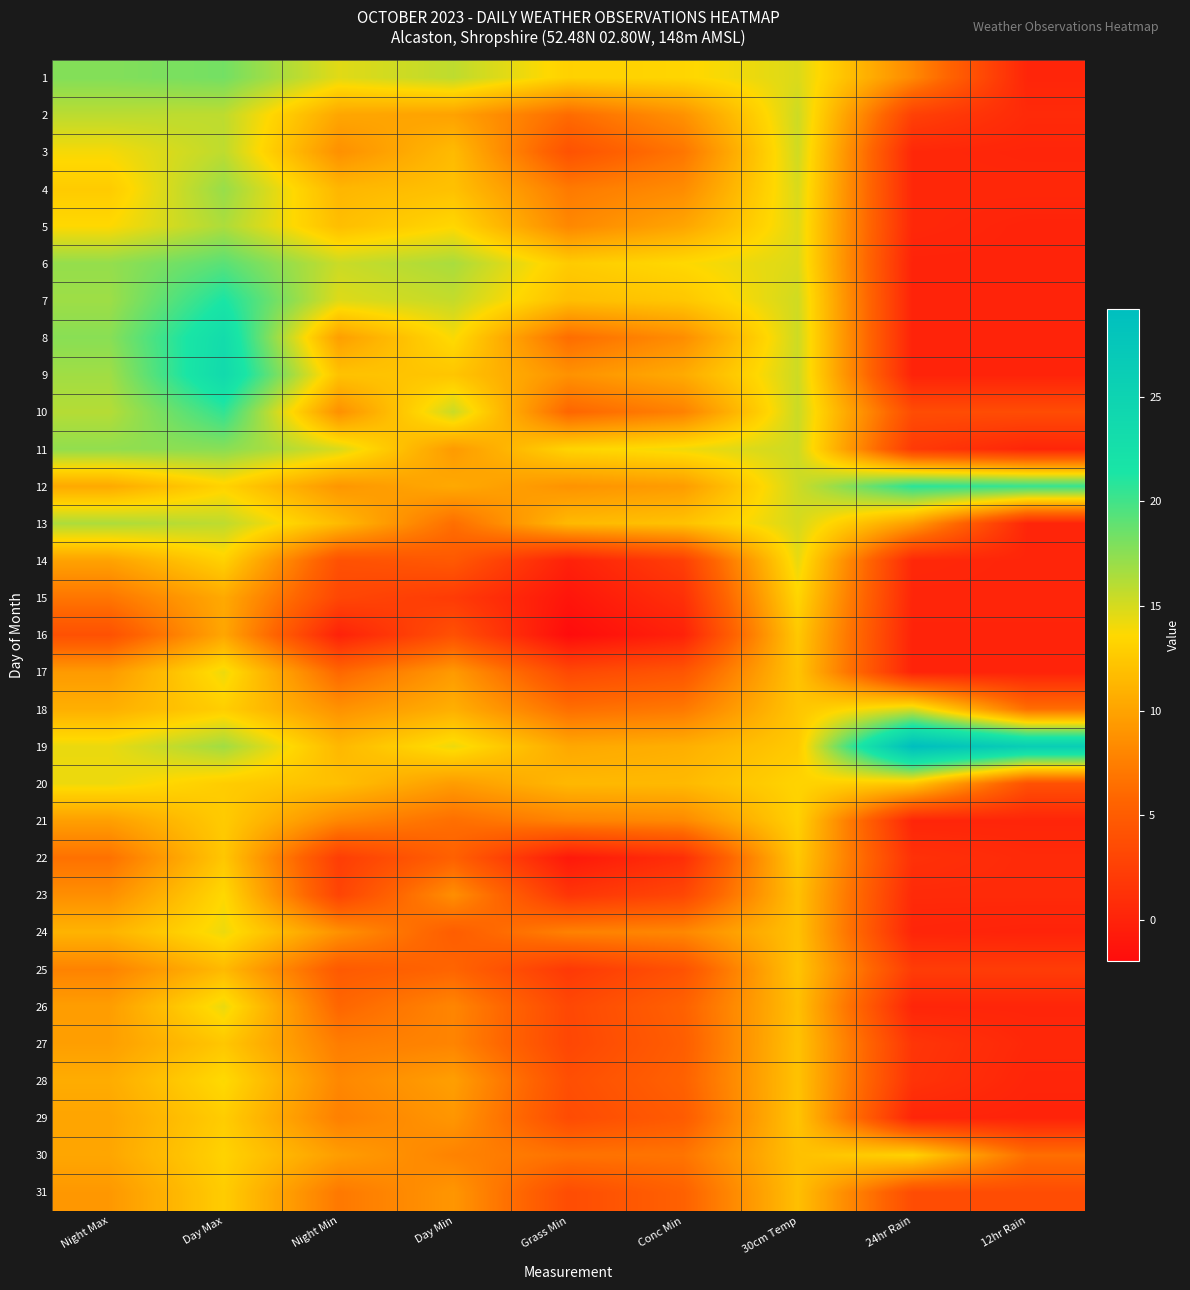

Rank the series at Day Min from highest to lowest value.

6, 1, 7, 10, 19, 8, 5, 9, 4, 3, 18, 12, 2, 28, 20, 11, 17, 29, 31, 23, 26, 27, 30, 13, 21, 25, 22, 24, 14, 16, 15